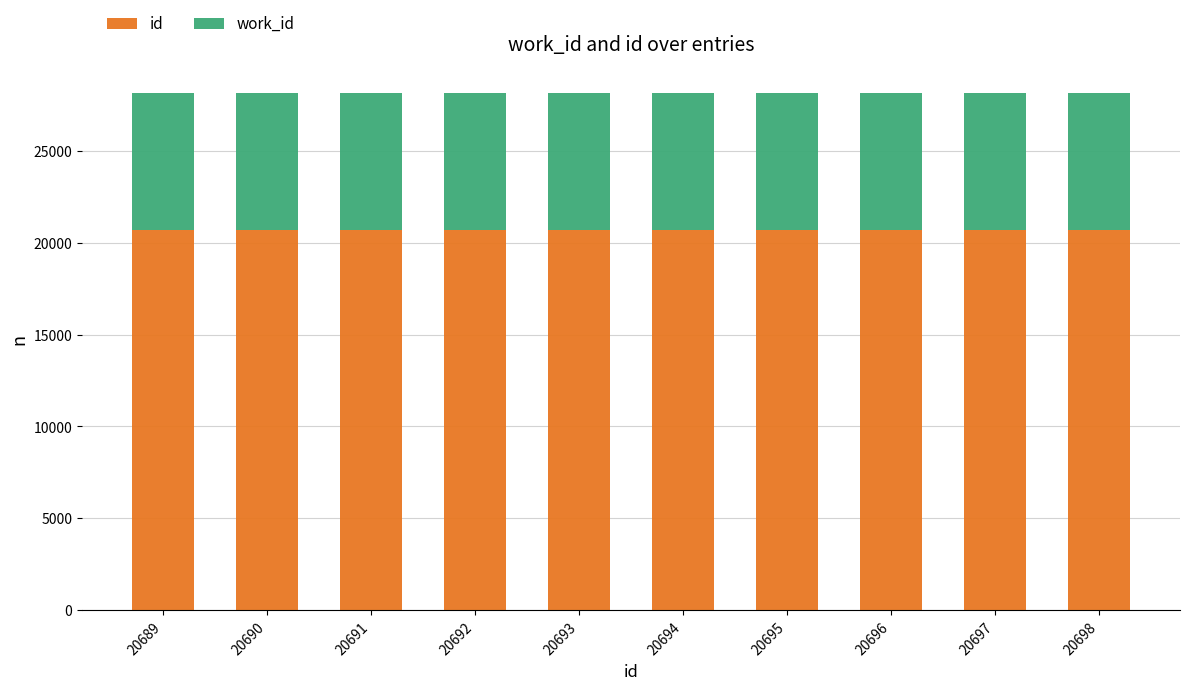

The value of id at 20689 is 35479. True or false?

False